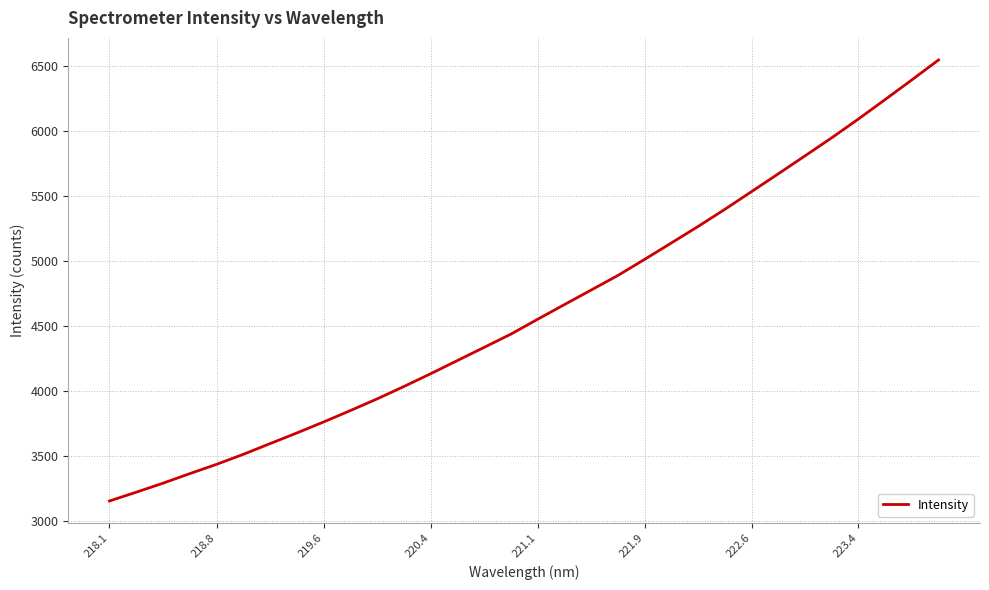

What is the maximum value shown in the chart?

6548.5